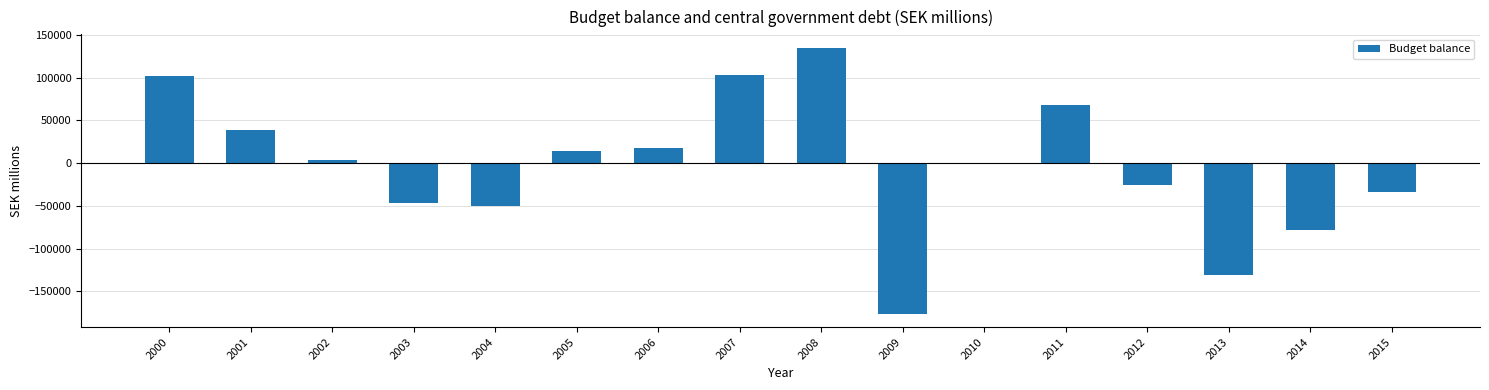

What is the average value?

-3728